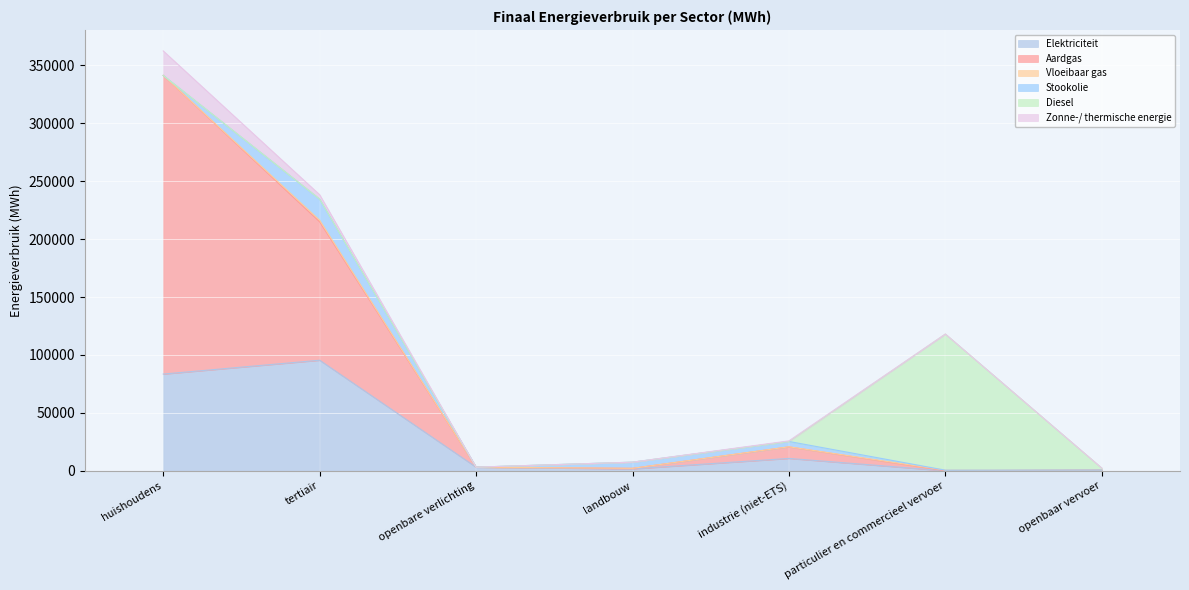

How many values in the Elektriciteit series exceed 3148?

4